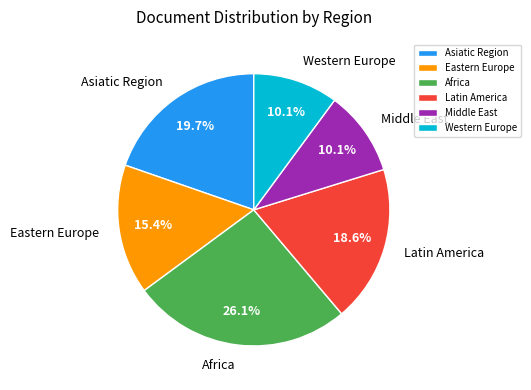

What is the largest slice in the pie chart?

Africa